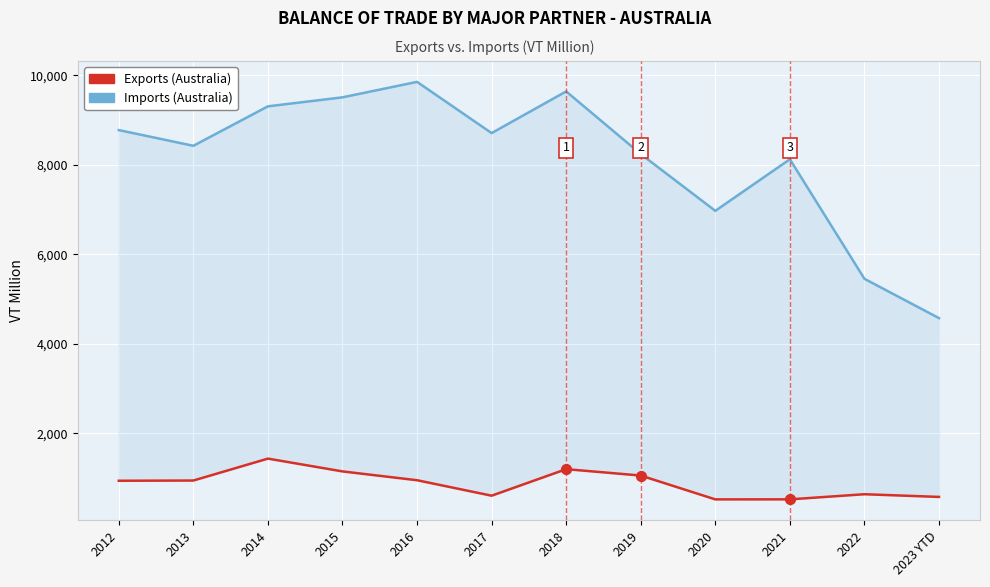

At how many categories does at least one series exceed 4464?

12